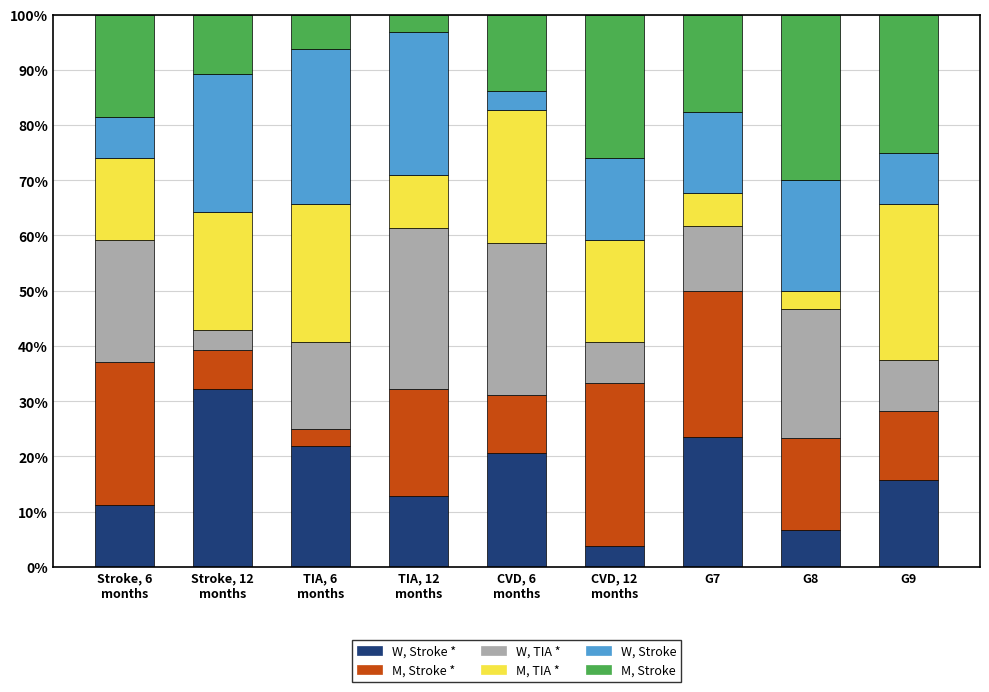

How many series are shown in this chart?

6